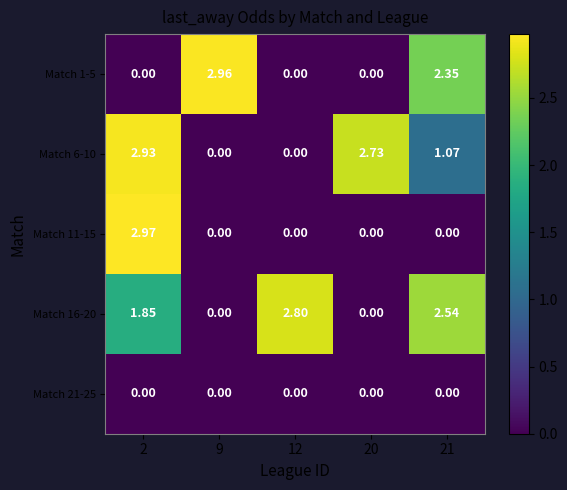

How many data points in Match 1-5 are above 0?

2